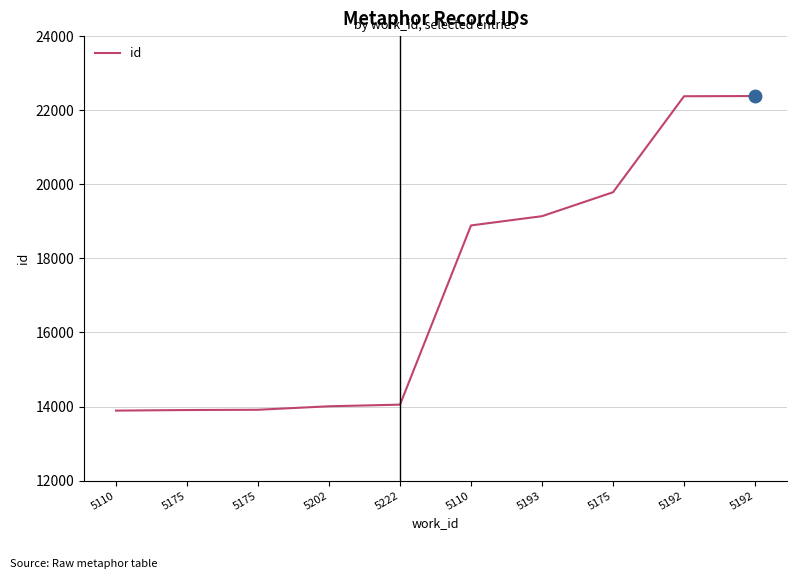

What is the label of the 2nd point from the right?

5192